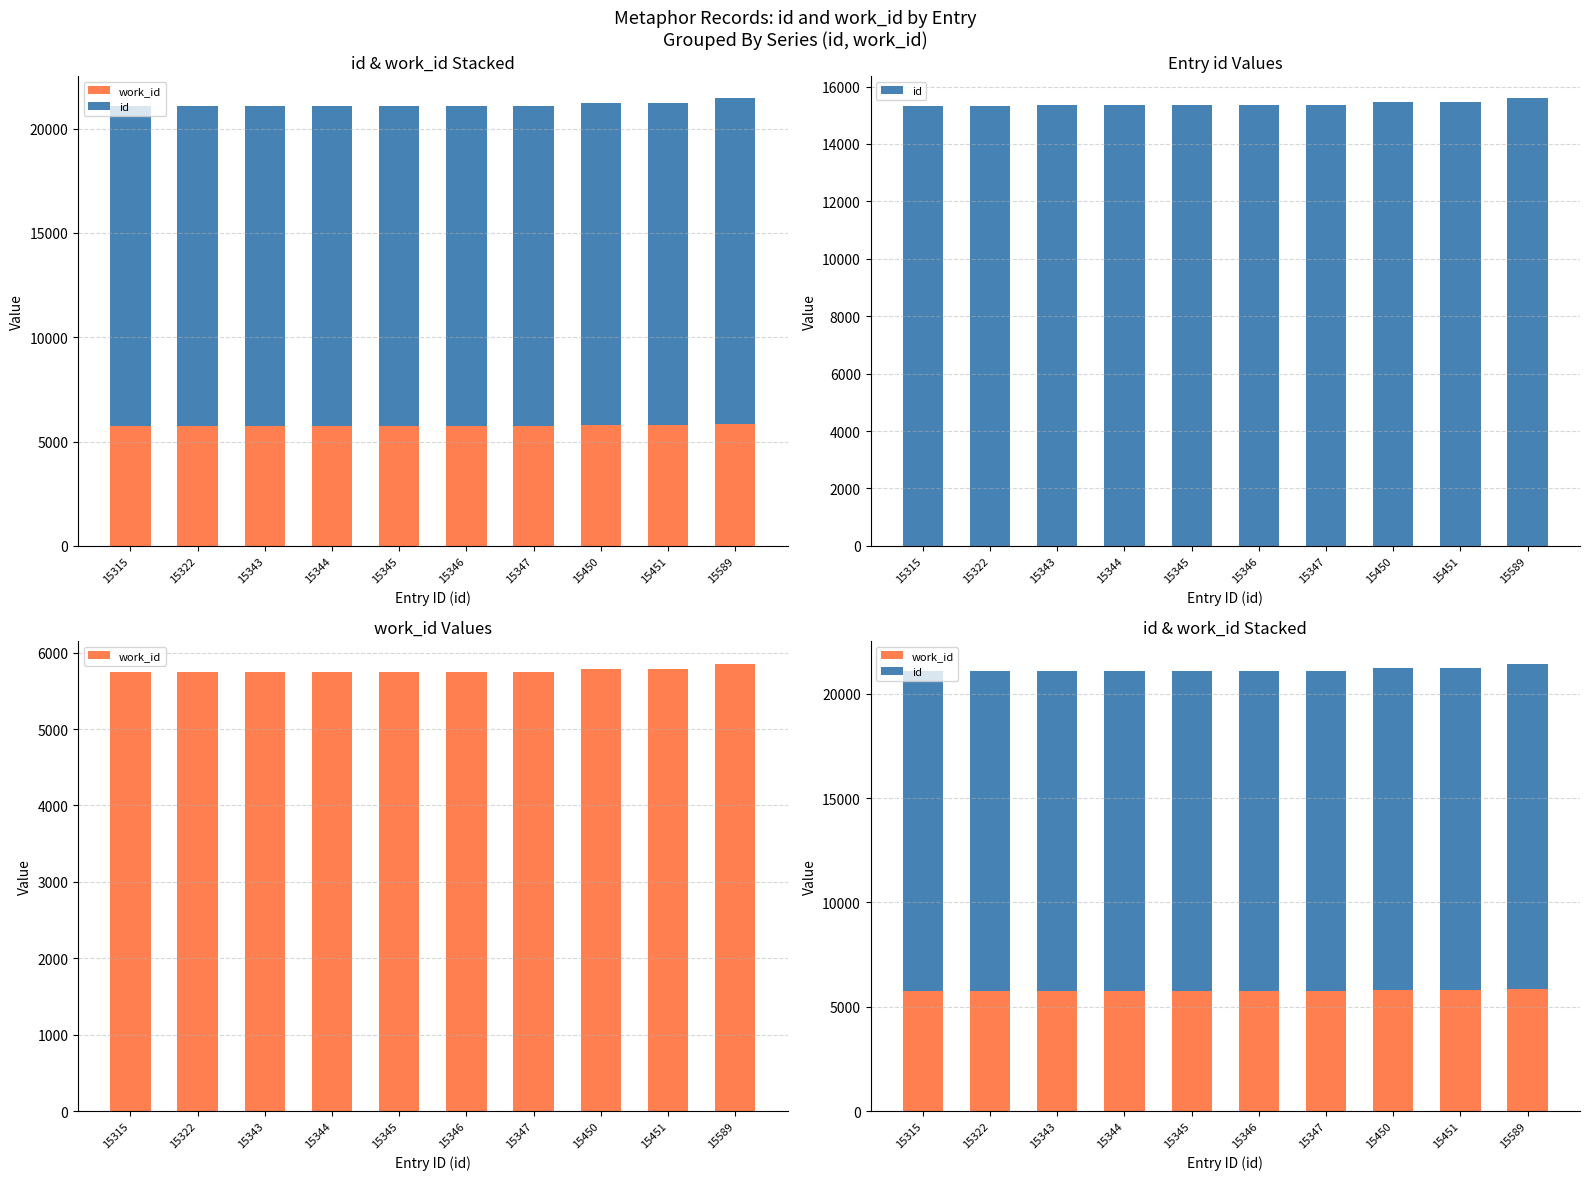

Rank the series at 15345 from lowest to highest value.

work_id, id